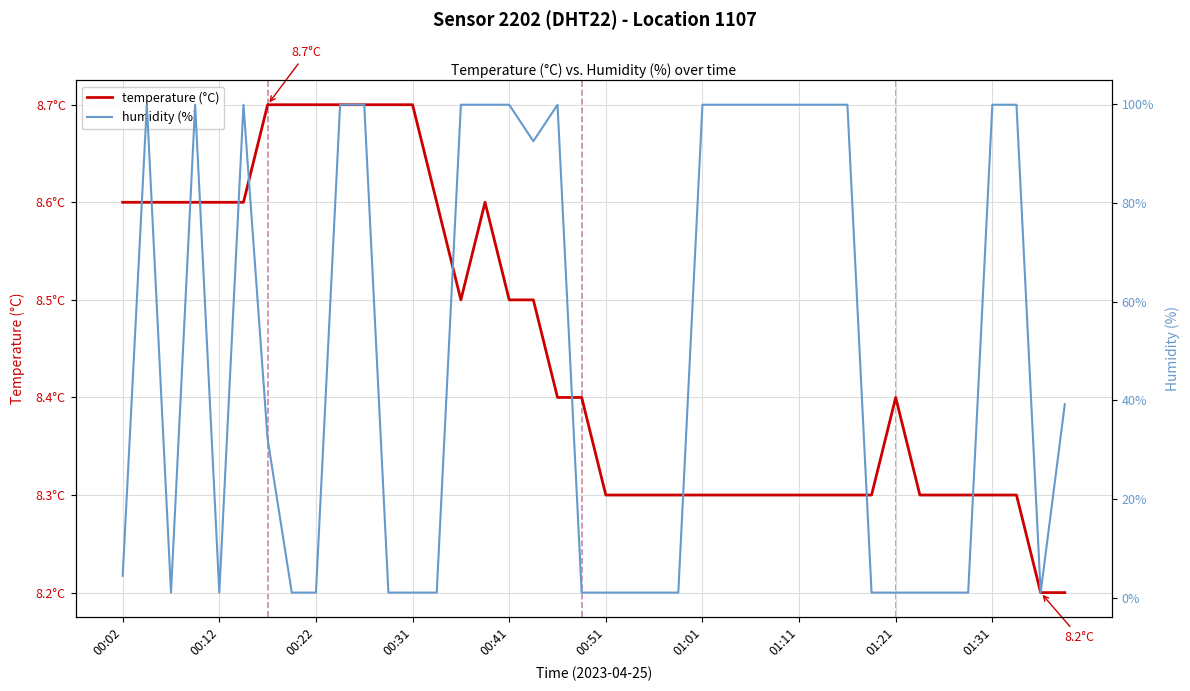

How many values in the humidity (%) series are below 39?

20